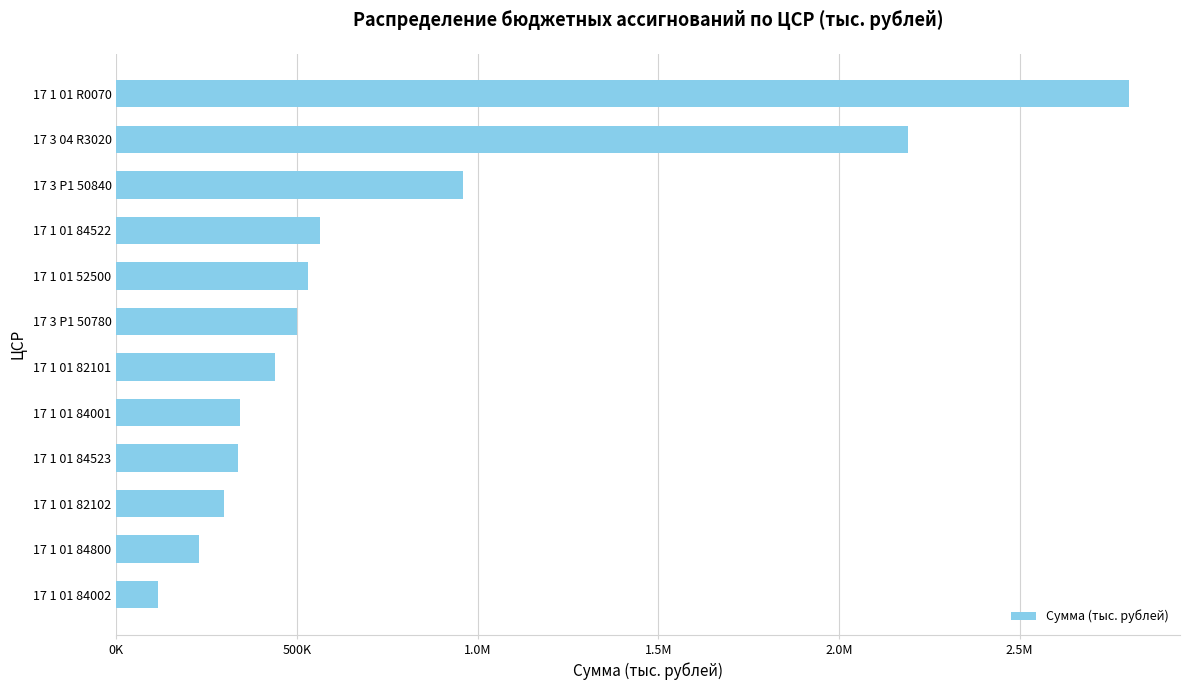

What is the average value?

775336.1